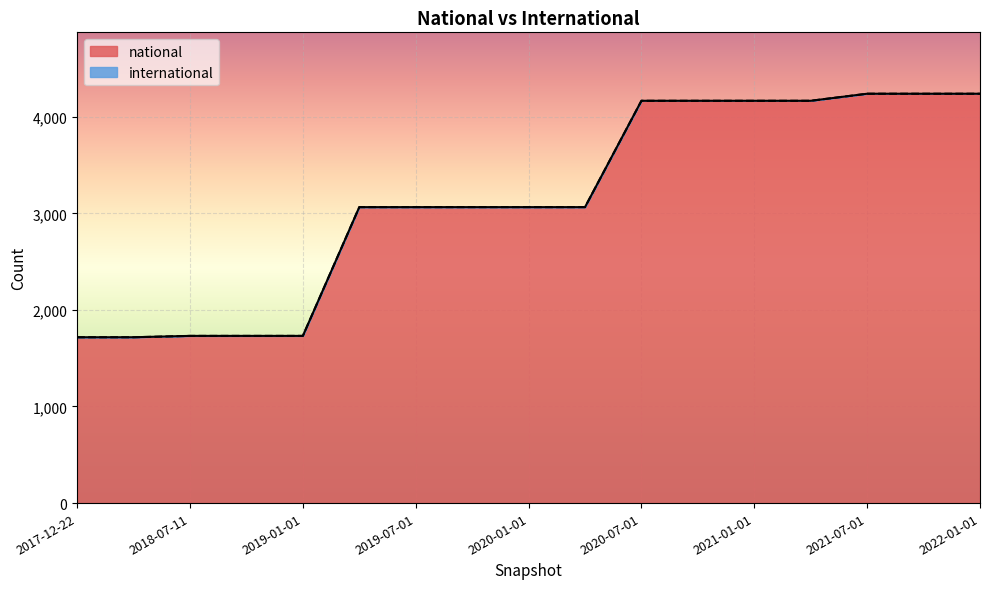

Approximately how many times larger is the value at 2017-12-22 compared to 2021-10-01?

0.4